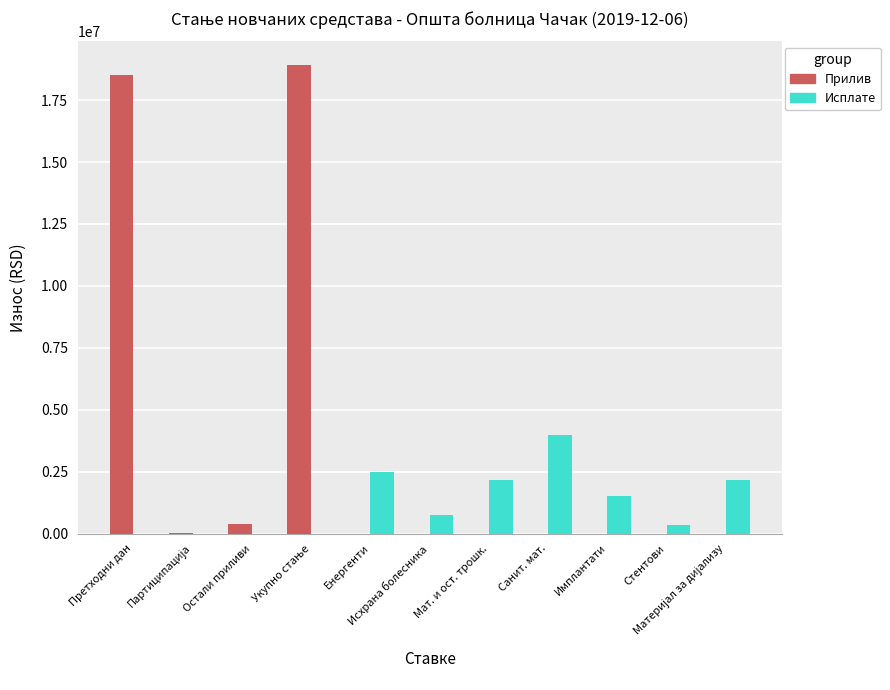

Which series has the largest total across all categories?

Прилив